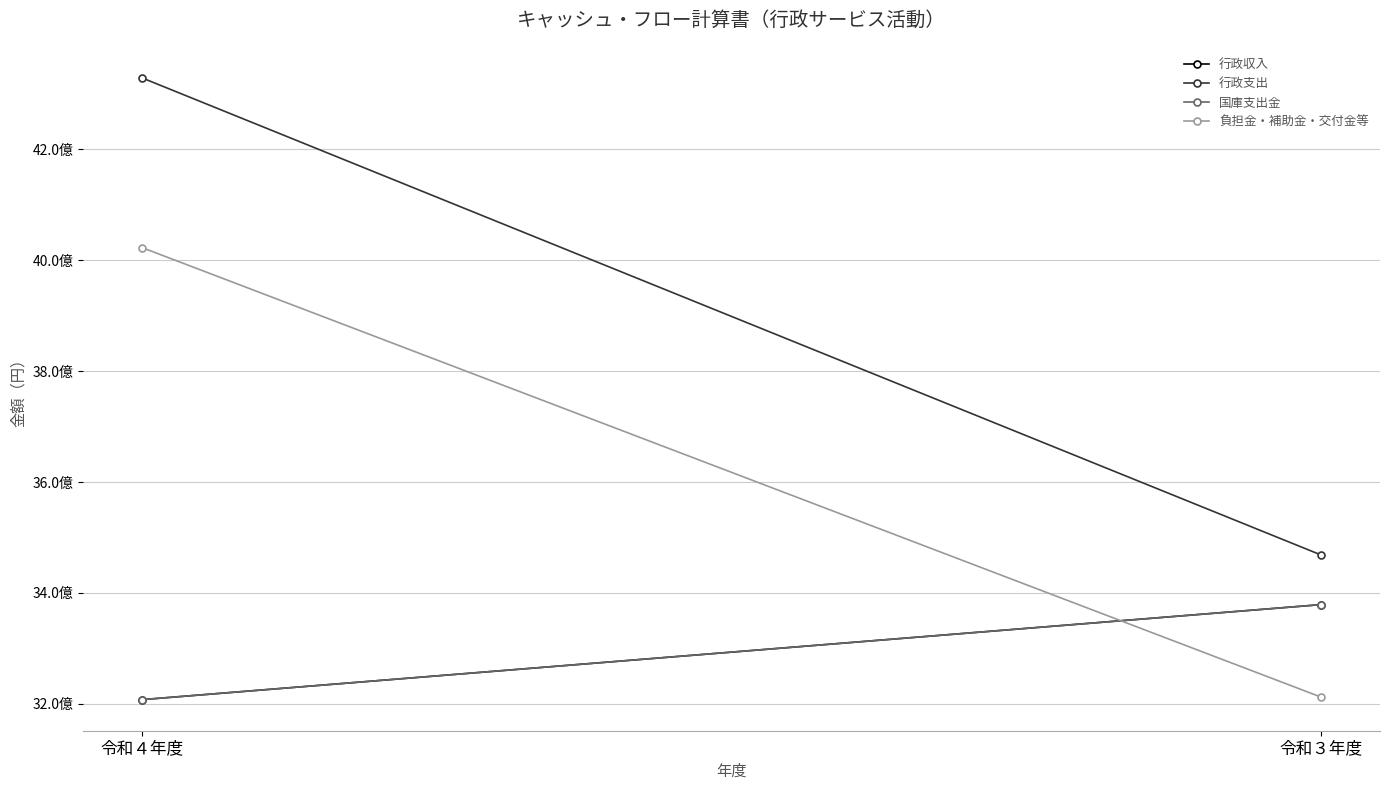

At how many categories does at least one series exceed 3896303562?

1